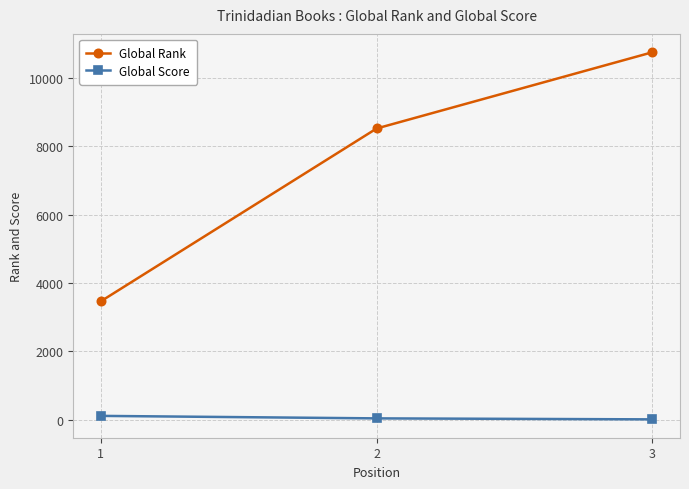

Between 2 and 3, which series saw the biggest shift?

Global Rank